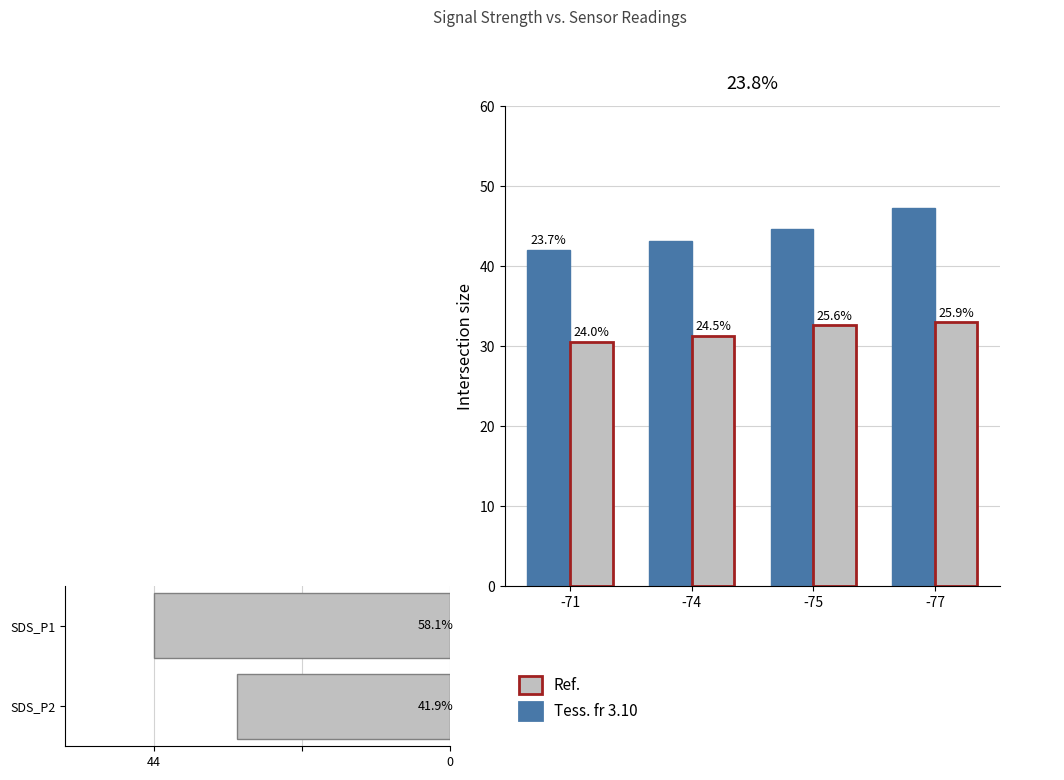

What is the maximum value shown in the chart?

46.7